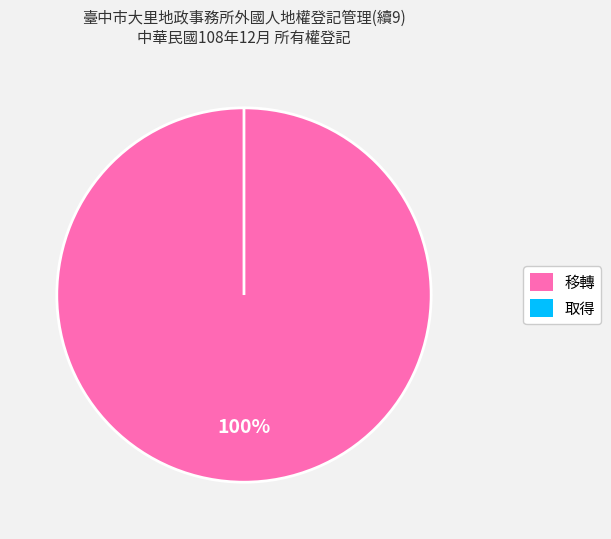

Is the sum of 取得 and 移轉 greater than half?

Yes